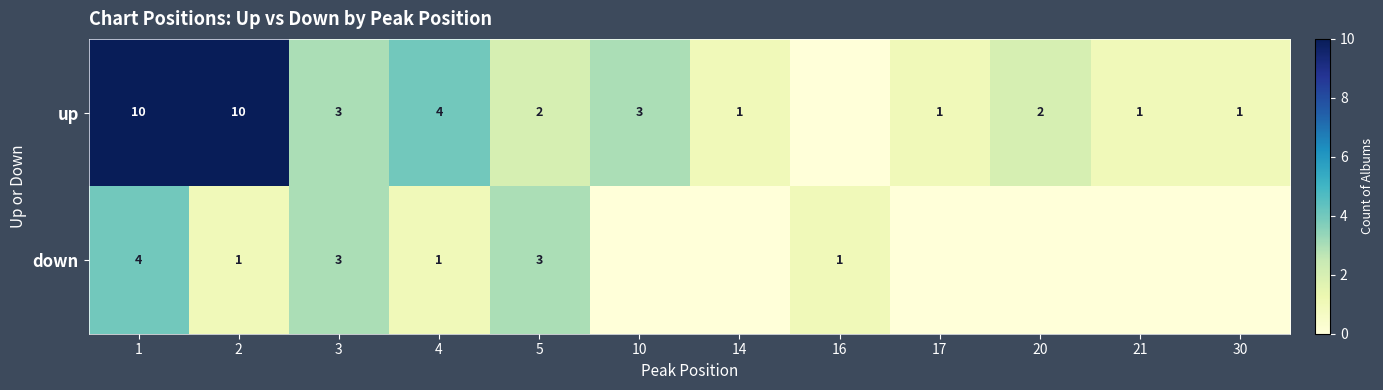

Rank the series at 4 from lowest to highest value.

down, up